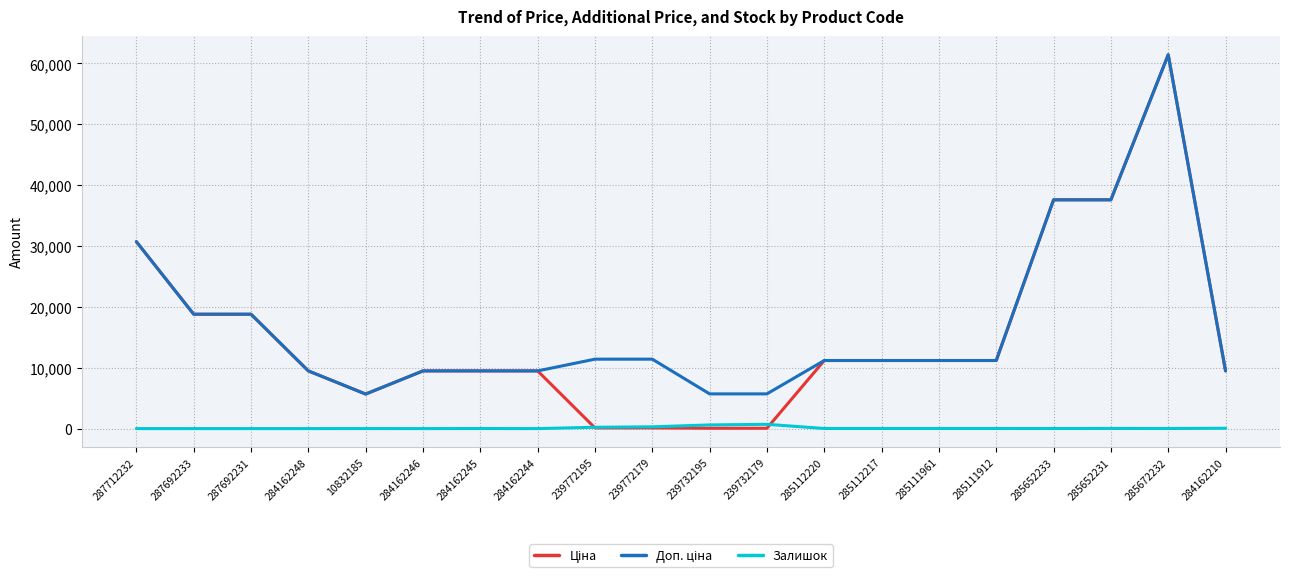

Is it true that Залишок equals 13.0 at 285652233?

True